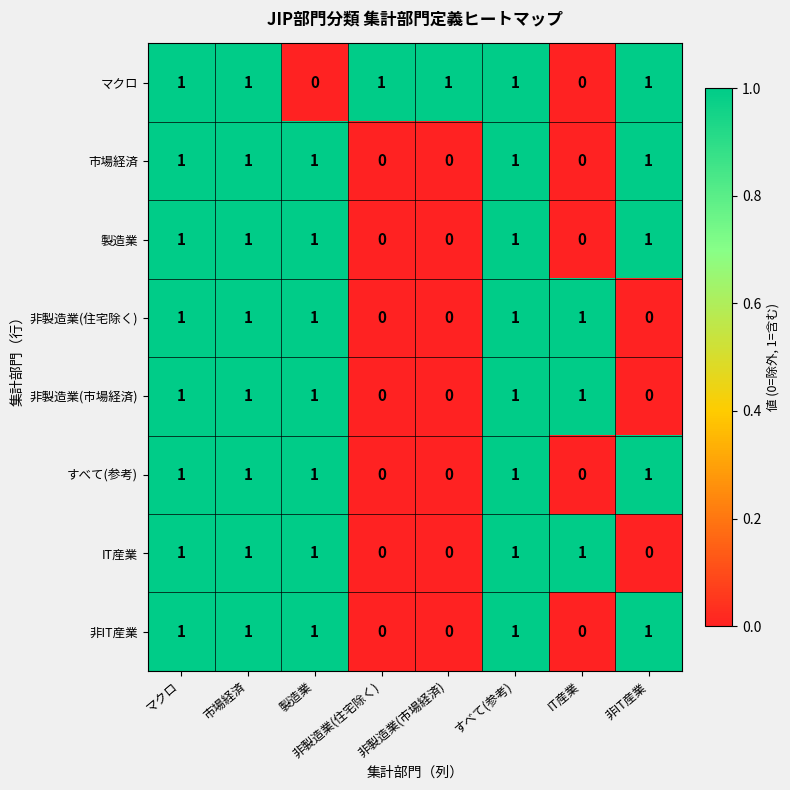

What is the total value across all series at マクロ?

8